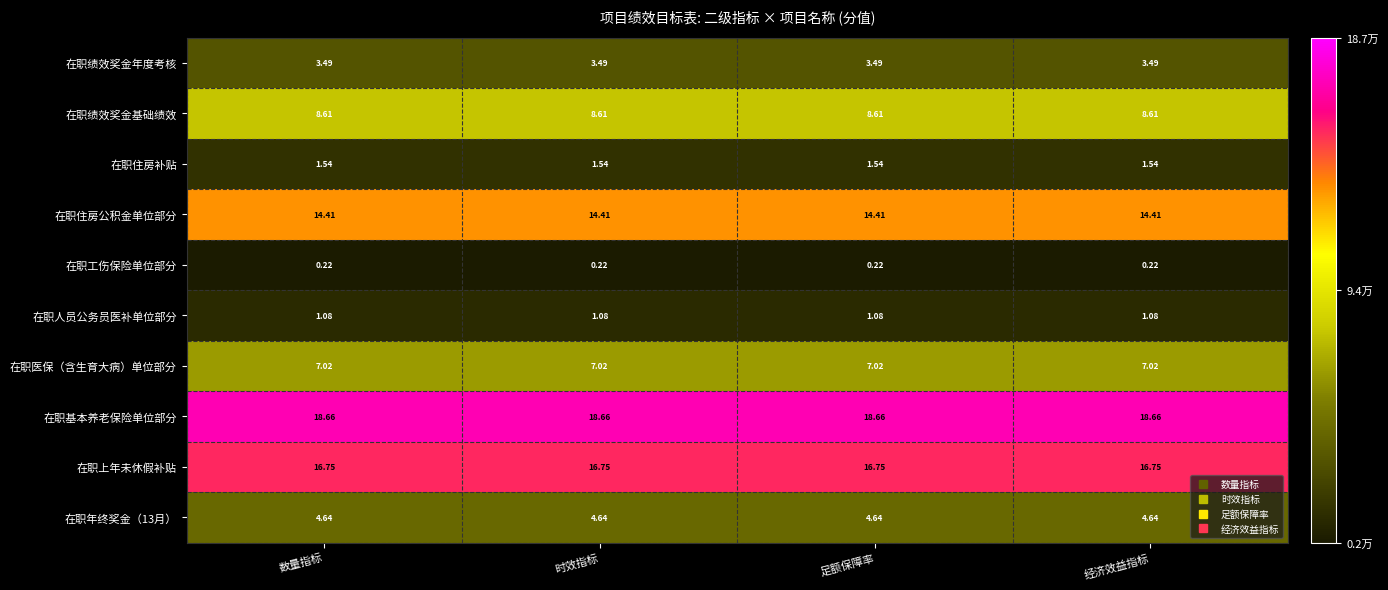

How many distinct data groups are displayed?

10